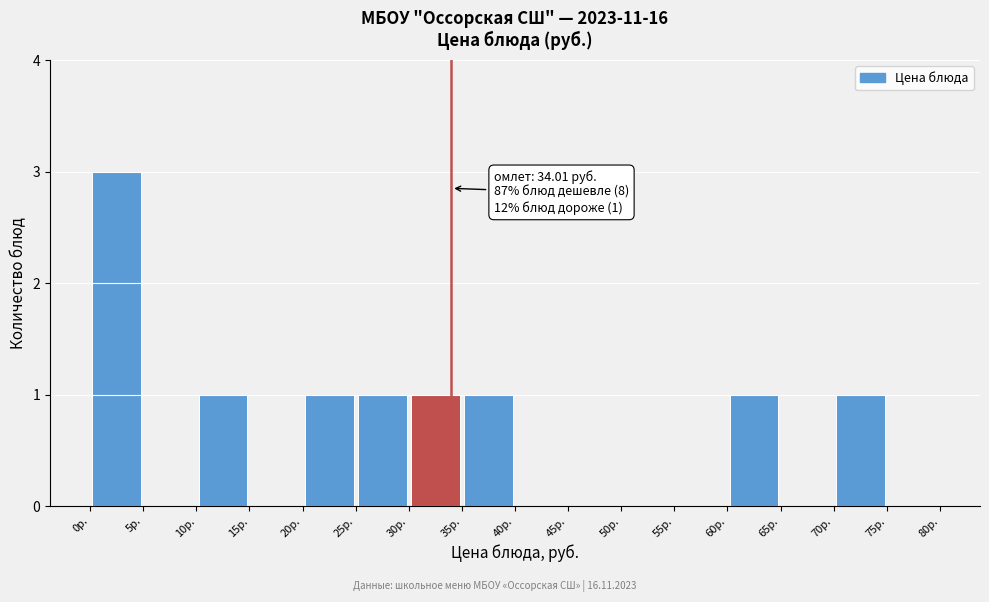

Over which range of the x-axis is the bar tallest?

0 to 5